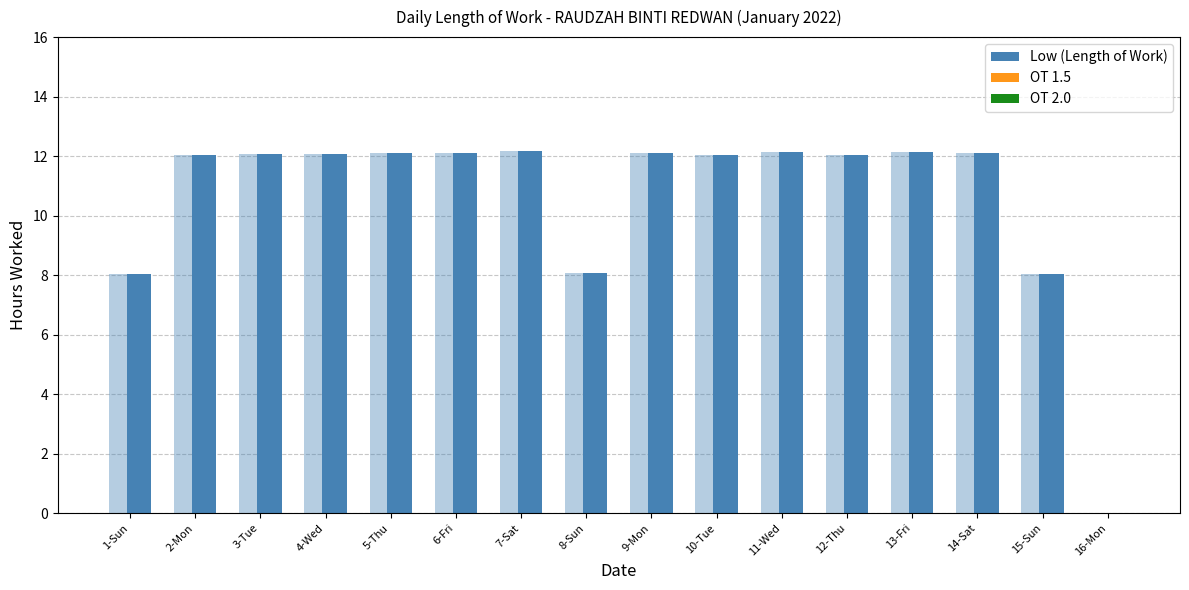

Is the value of OT 2.0 at 16-Mon greater than the value of Low (Length of Work) at 2-Mon?

No